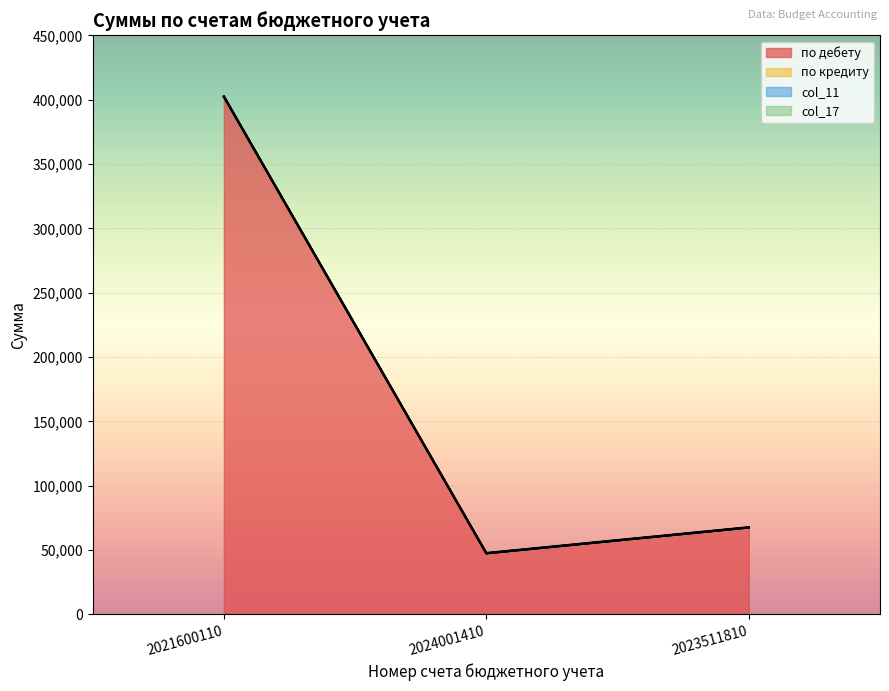

What is the label of the 1st point from the left?

2021600110